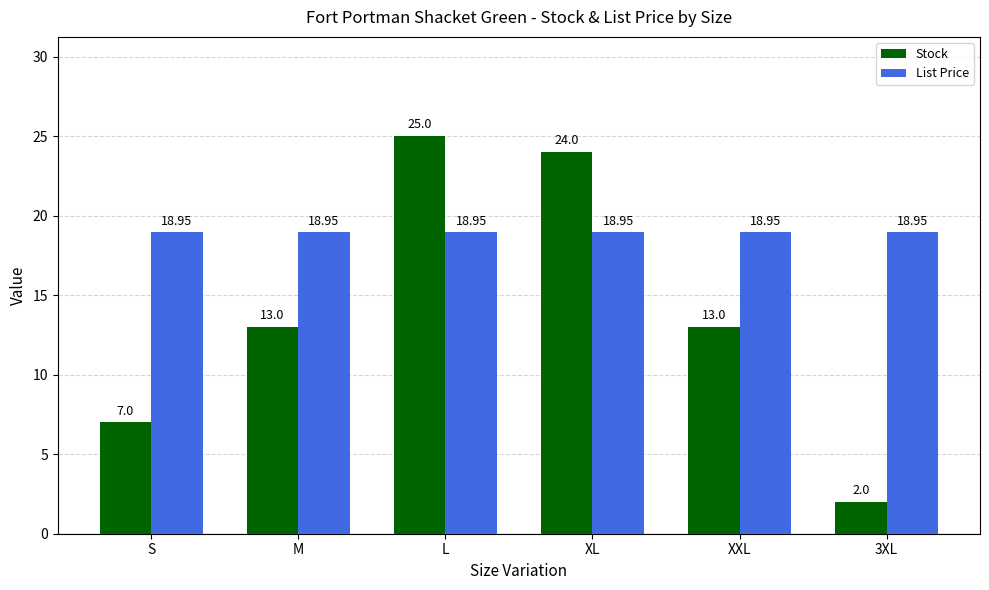

What is the value of the Stock bar at the 2nd from the left?

13.0